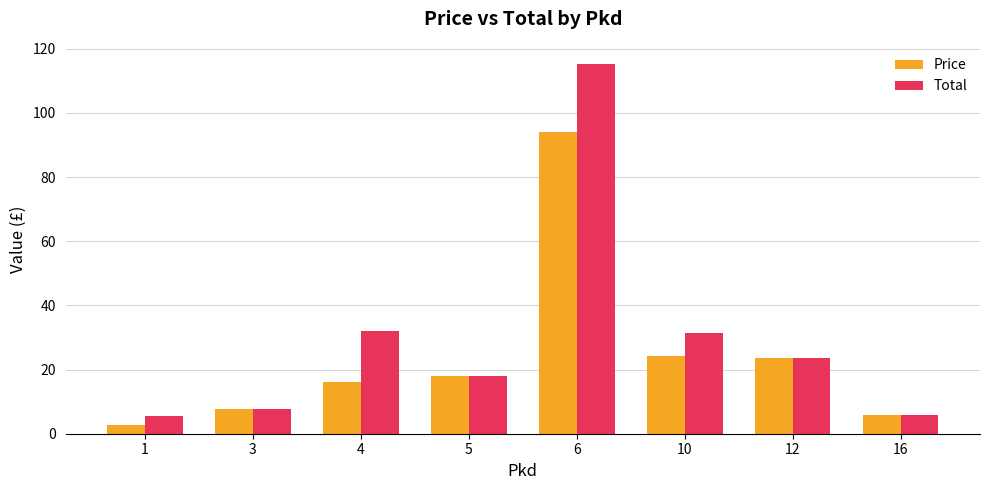

What is the sum of all Total values?

239.1